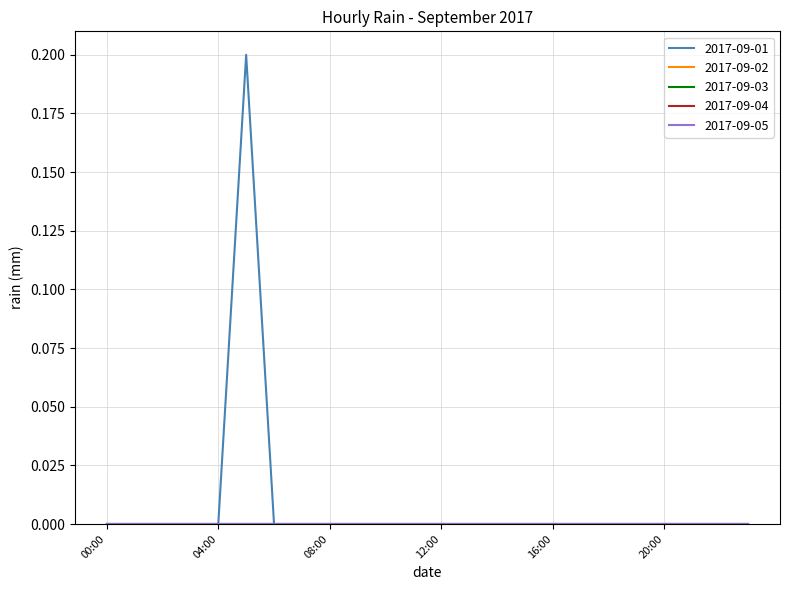

Which series has the largest total across all categories?

2017-09-01